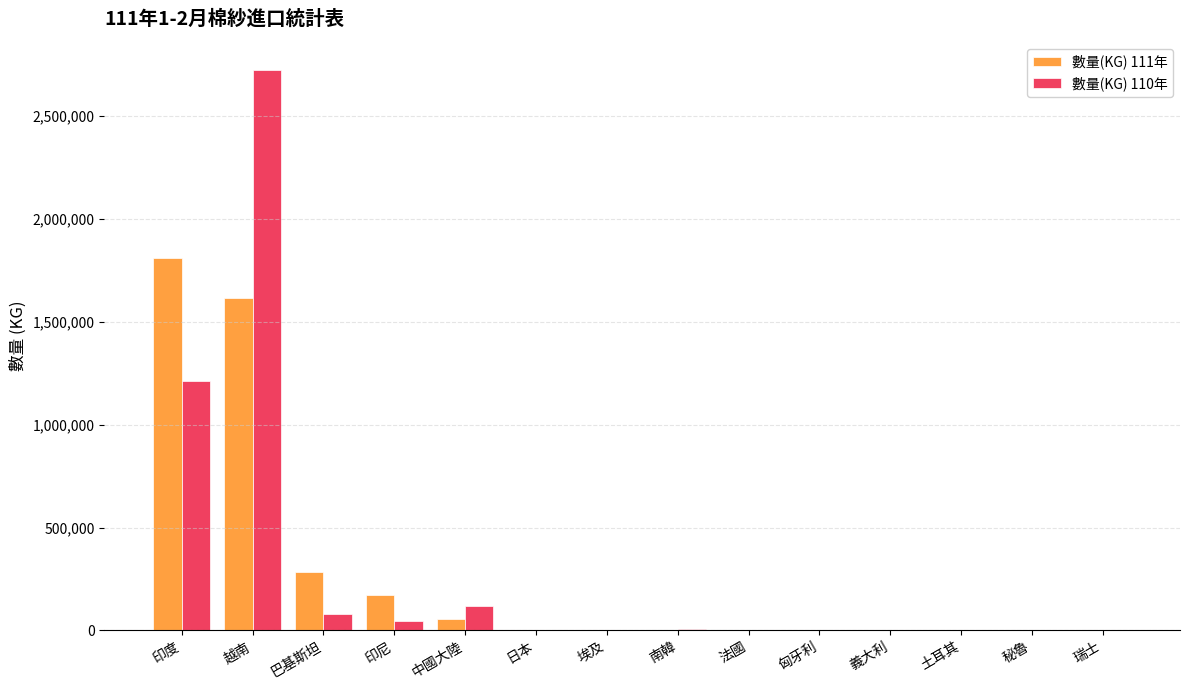

At which category is the sum across all series the highest?

越南